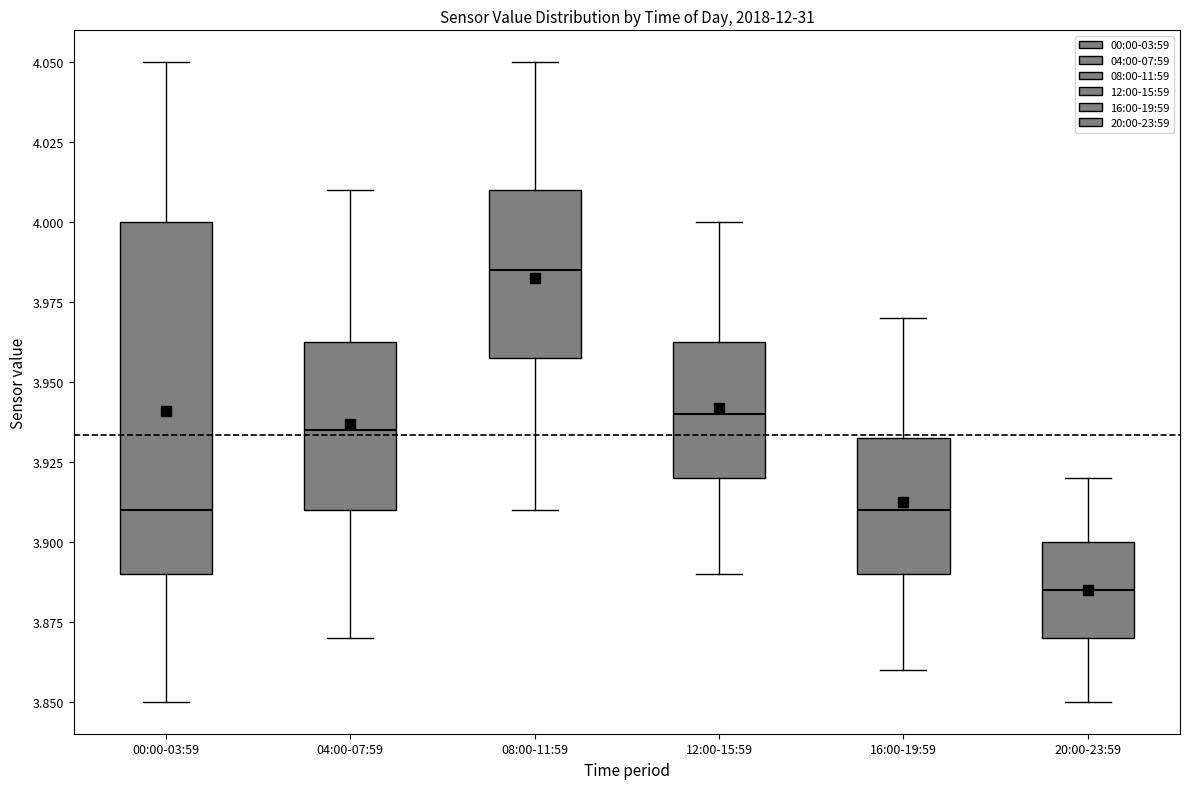

Where does the upper whisker of the box for 00:00-03:59 end on the y-axis? The values are not printed on the chart, so give them approximately, as read against the axis.

4.050